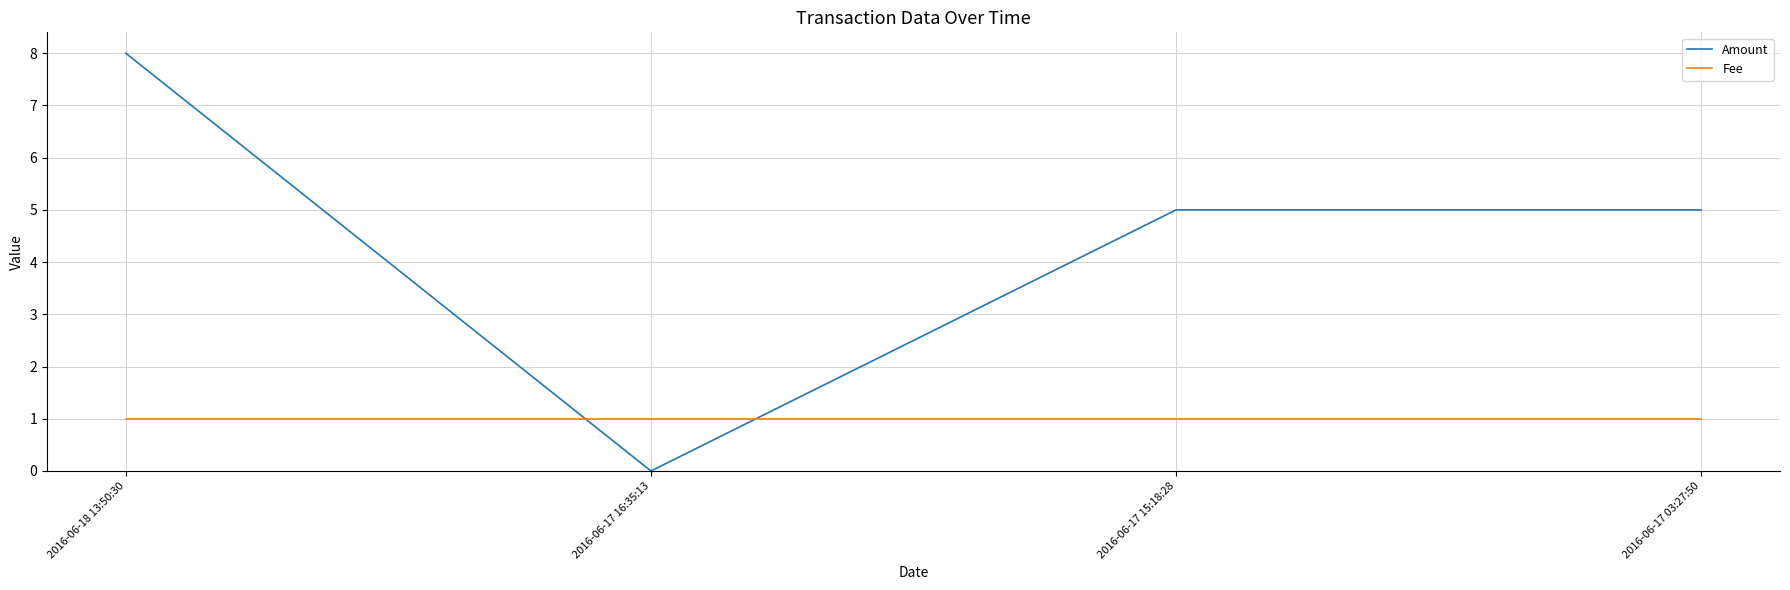

Is it true that Fee equals 1 at 2016-06-17 15:18:28?

True